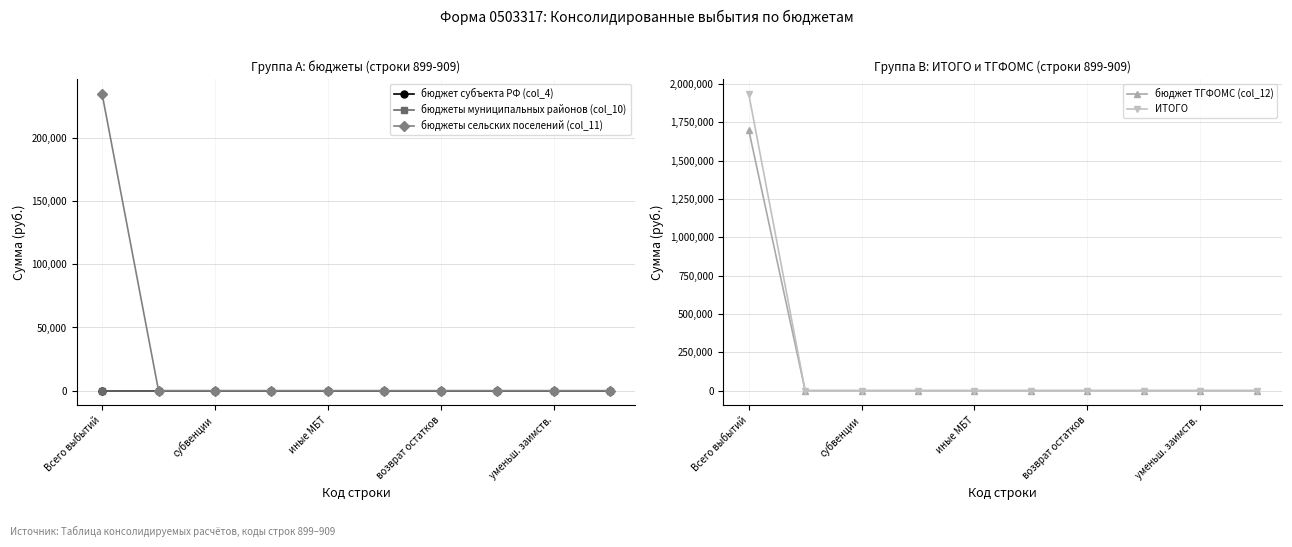

What is the maximum value for ИТОГО?

1934831.2